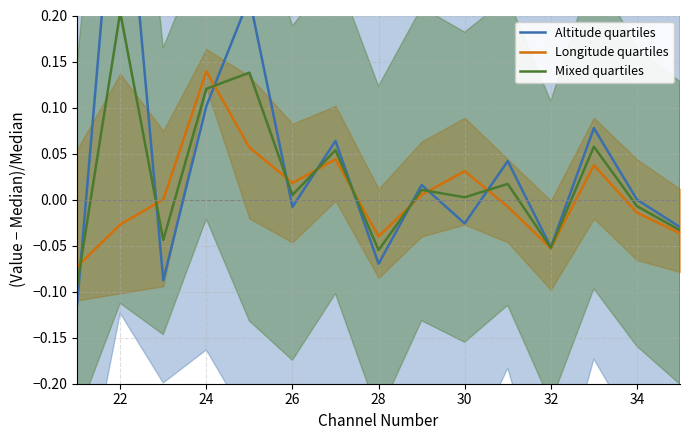

How many values in Longitude quartiles are above zero?

7